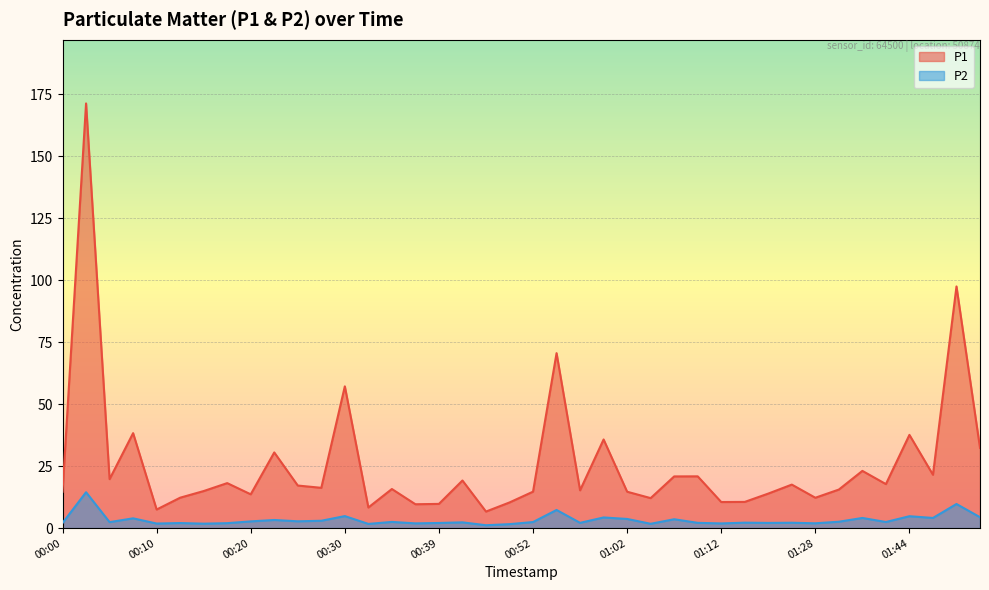

True or false: P1 and P2 cross at least once.

False